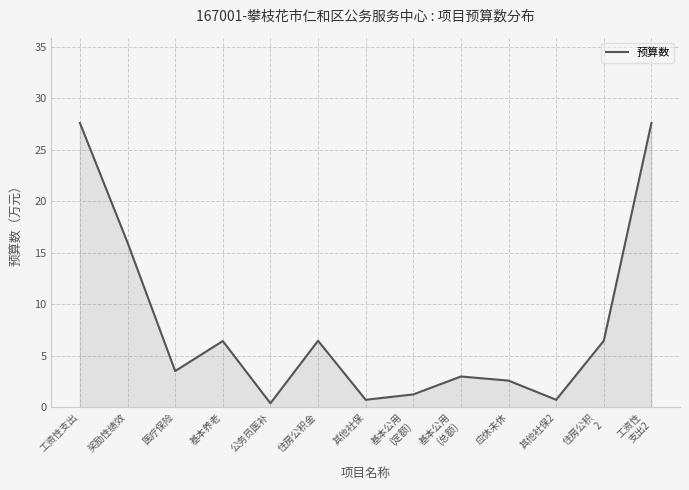

What position from the right is 其他社保?

7